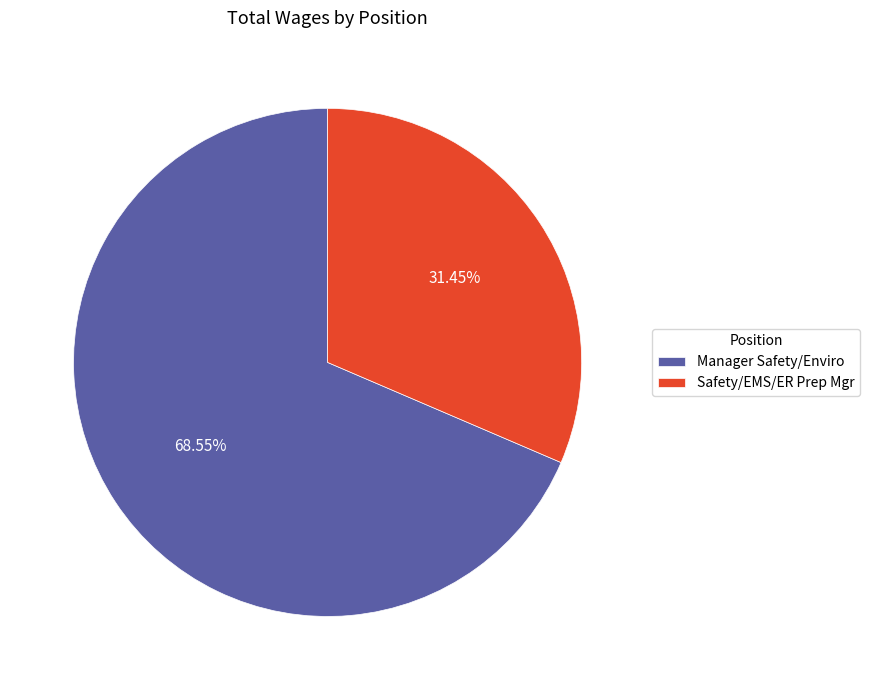

Which category has the smallest portion of the pie?

Safety/EMS/ER Prep Mgr